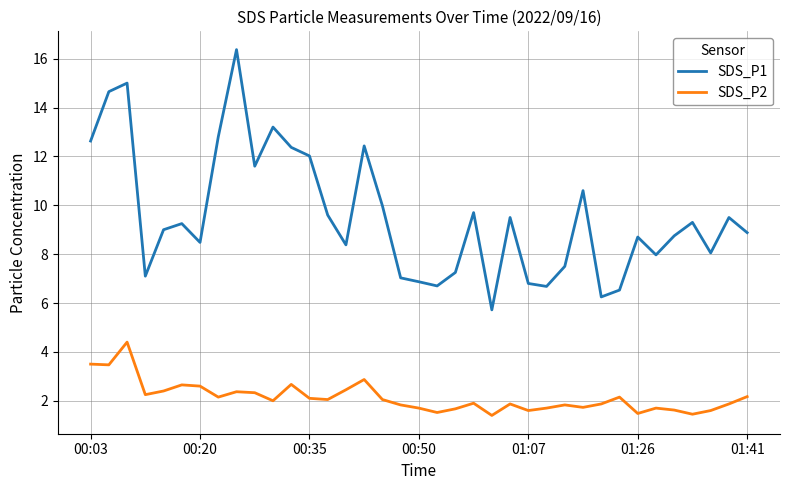

Which series has the largest total across all categories?

SDS_P1